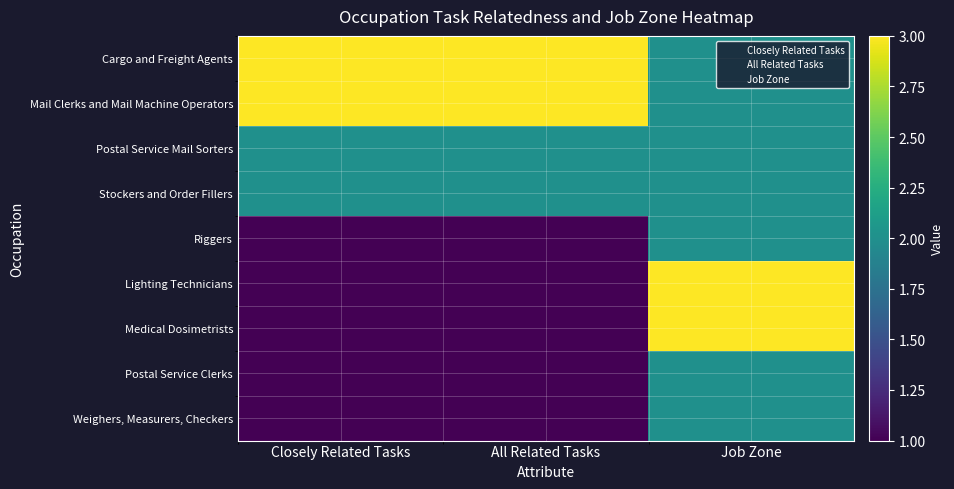

What is the spread (max minus min) of values at Job Zone?

1